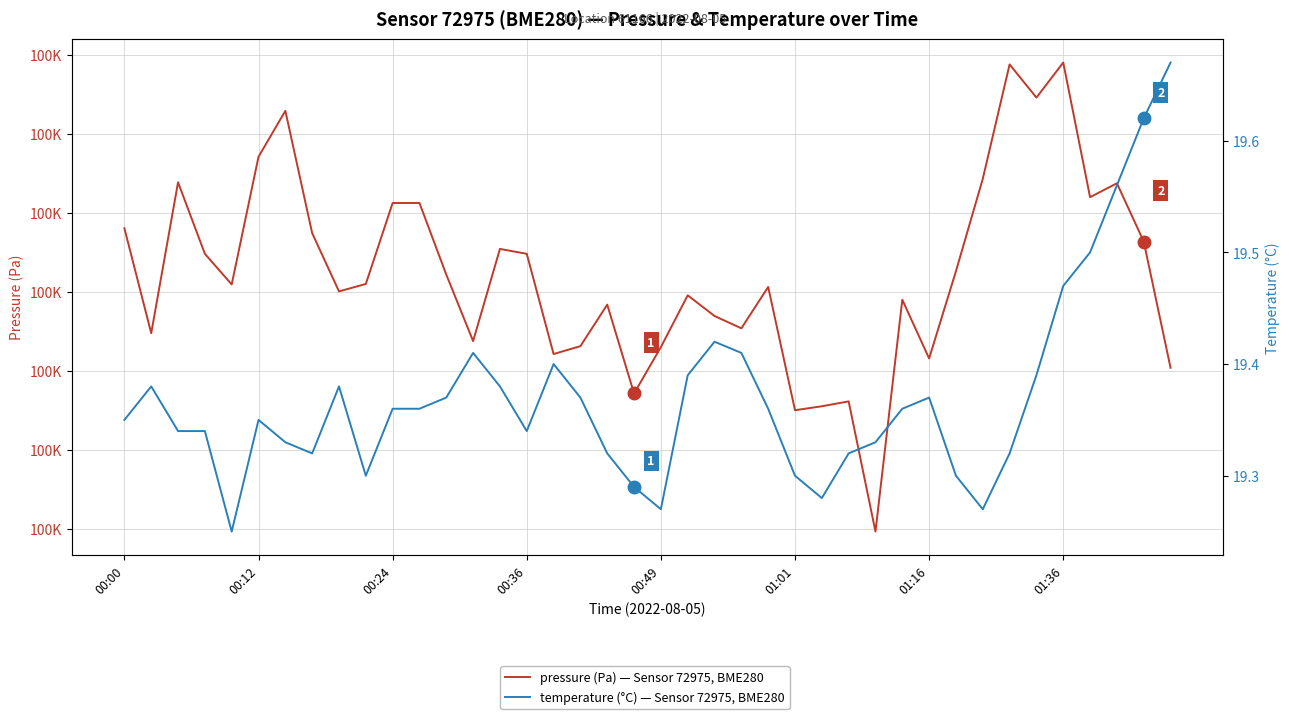

What is the sum of all pressure (Pa) values?

3990447.4